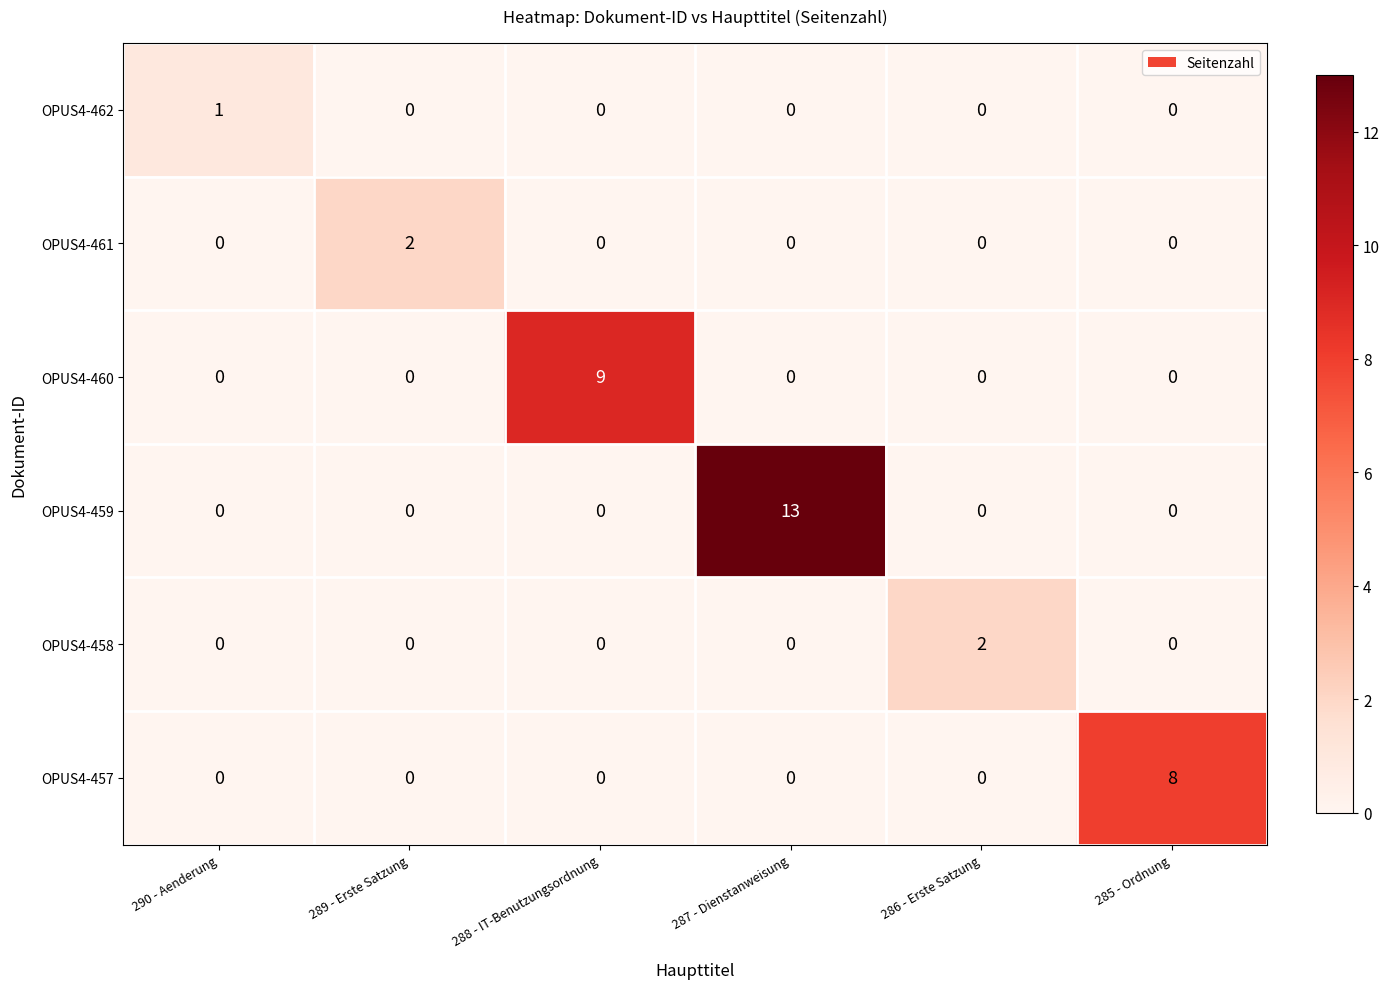

Is it true that OPUS4-460 equals -4 at 286 - Erste Satzung?

False